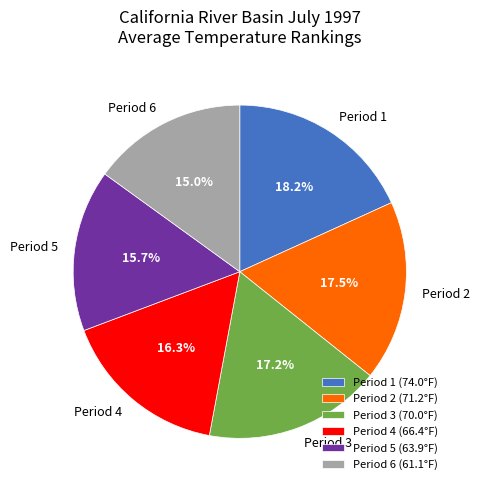

What percentage do Period 3 and Period 1 together represent?

35.4%